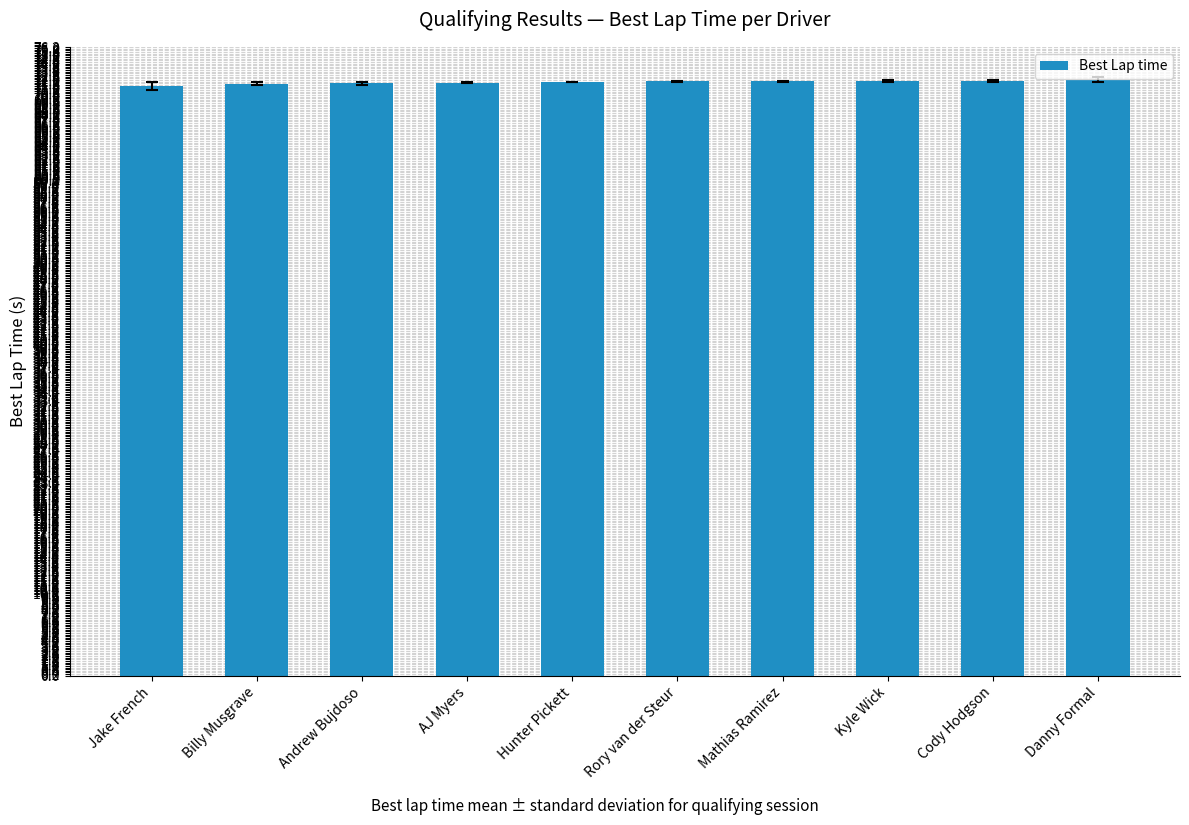

What is the label of the 3rd bar from the right?

Kyle Wick